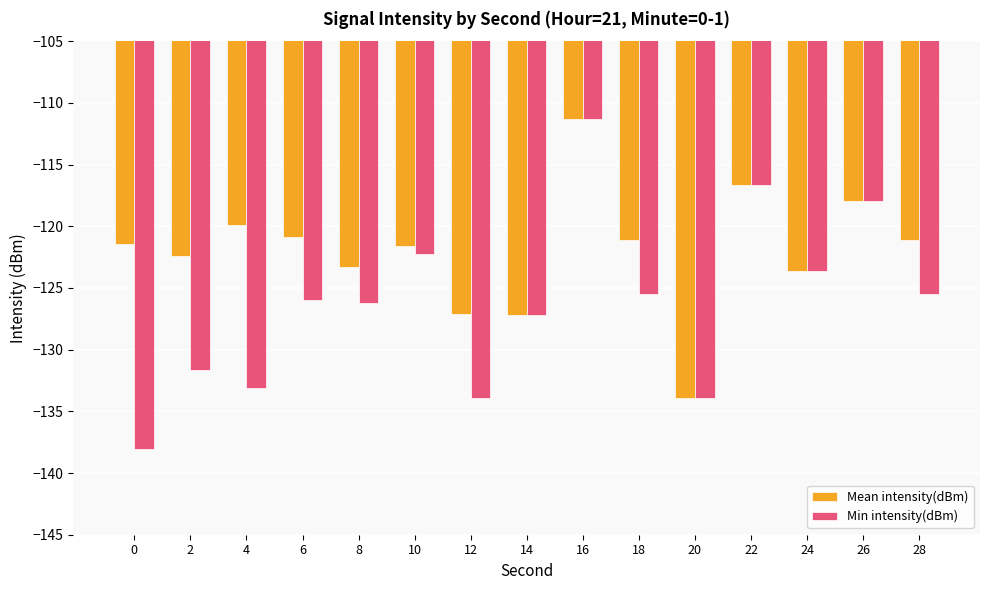

What is the maximum value for Min intensity(dBm)?

-111.3